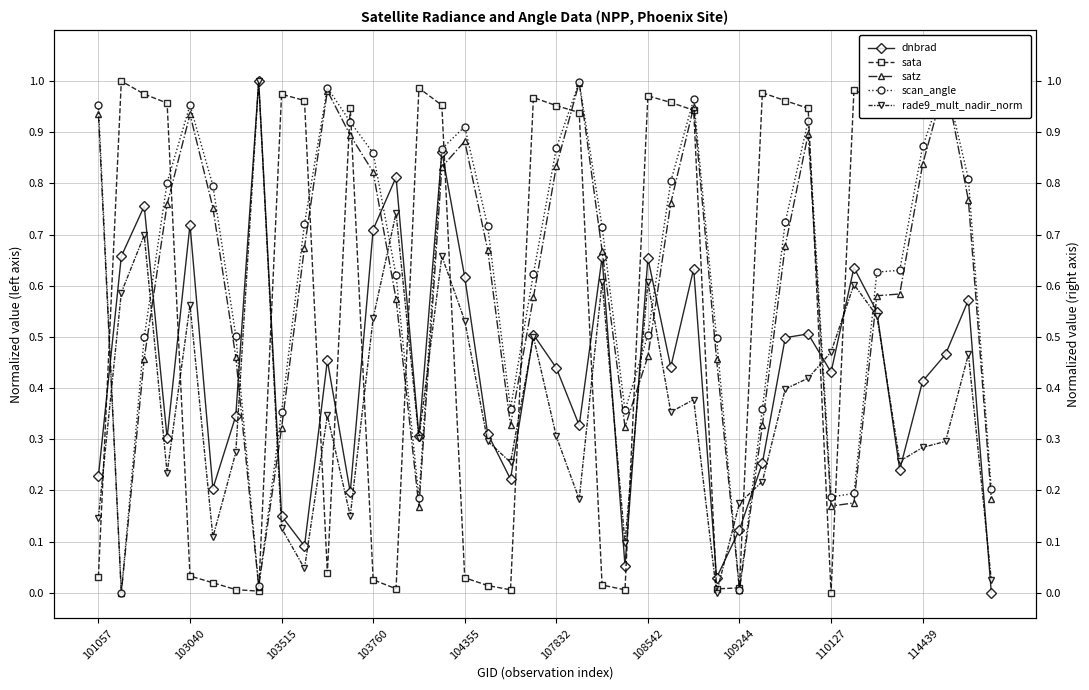

What is the label of the 12th point from the left?

11